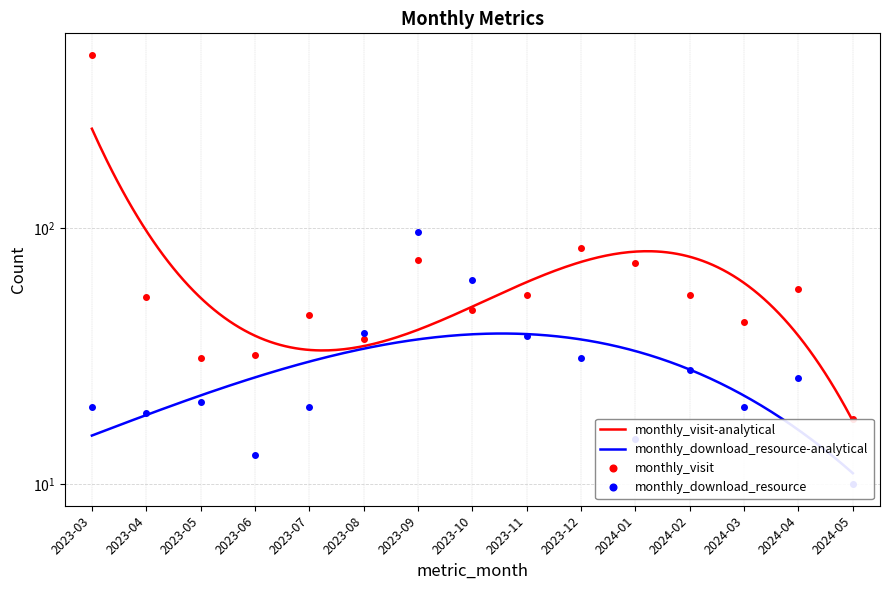

How many intersections are there between monthly_visit and monthly_download_resource?

2